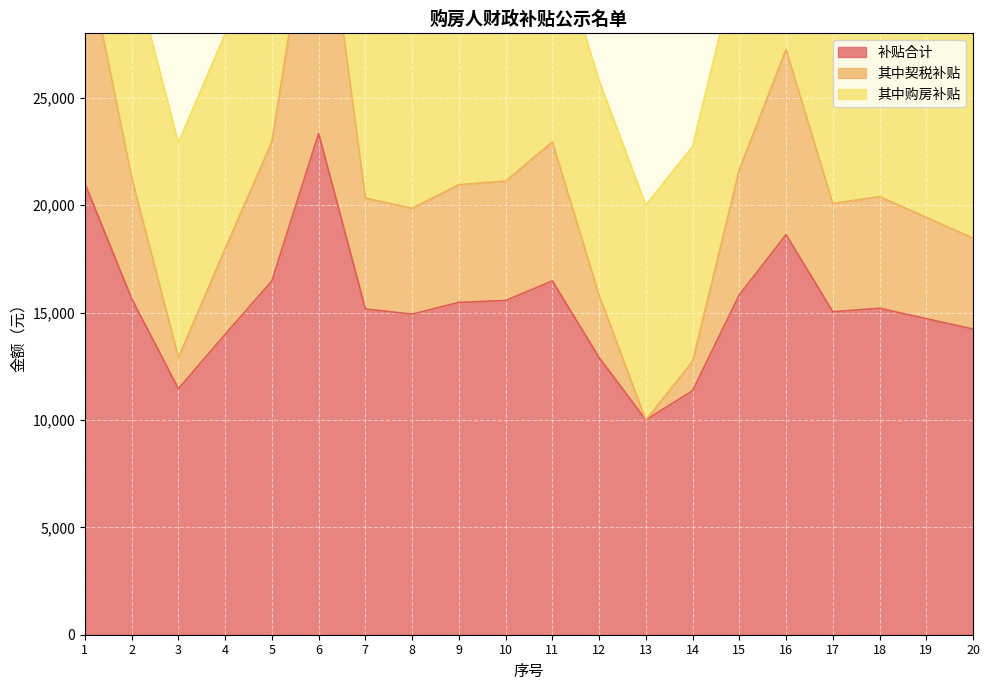

Between 17 and 6, which is larger?

6